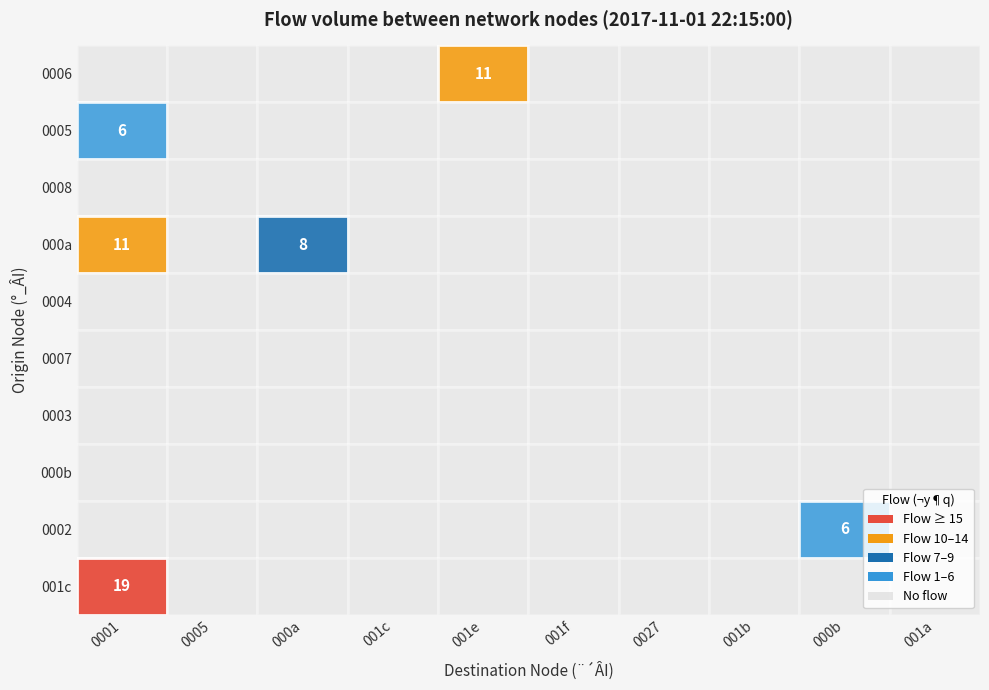

The 001c series shows 0 at 0. True or false?

True